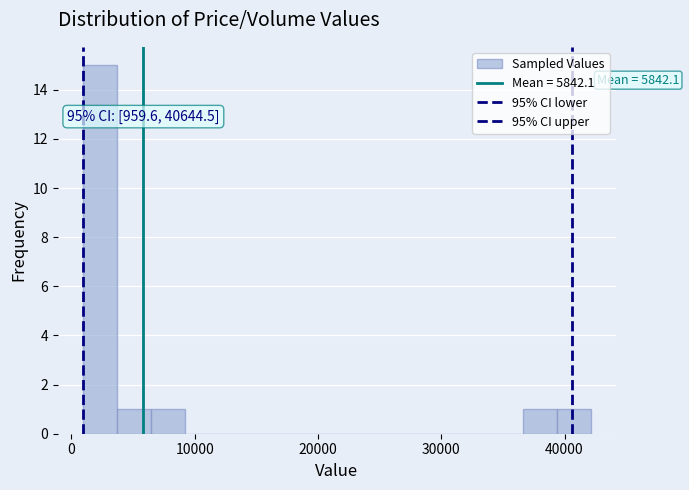

Around what value on the x-axis is the tallest bar? Give the approximate position of its centre, as read against the axis.

2000